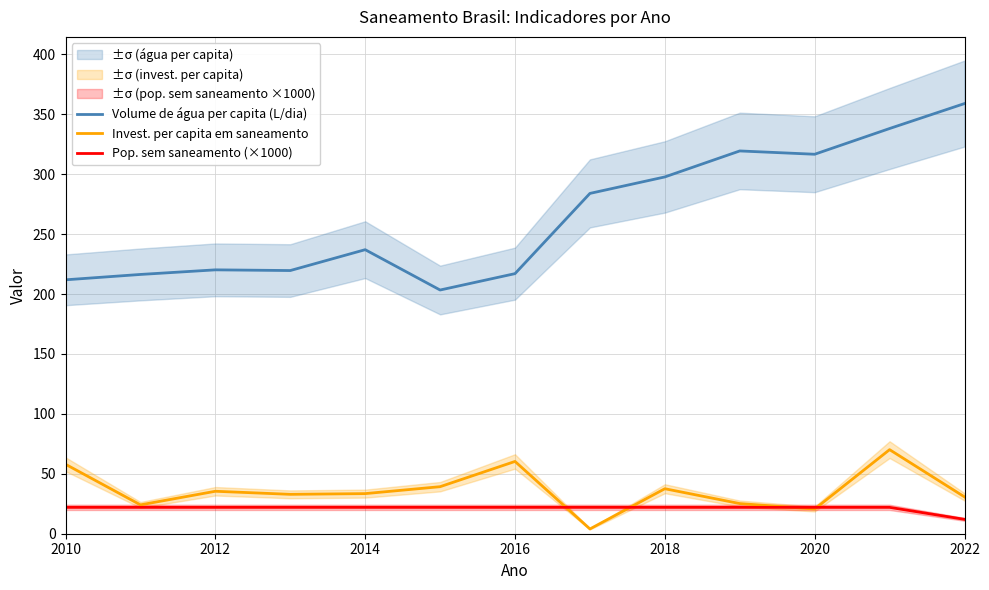

In Volume de água per capita (L/dia), how many points are lower than both neighbors (excluding endpoints)?

3